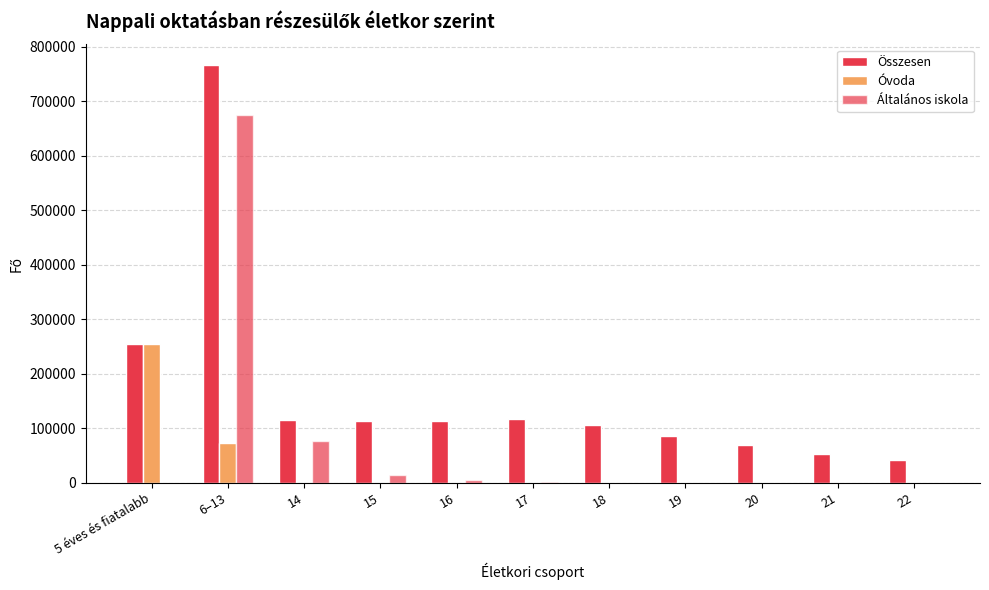

What is the sum of all Általános iskola values?

773706